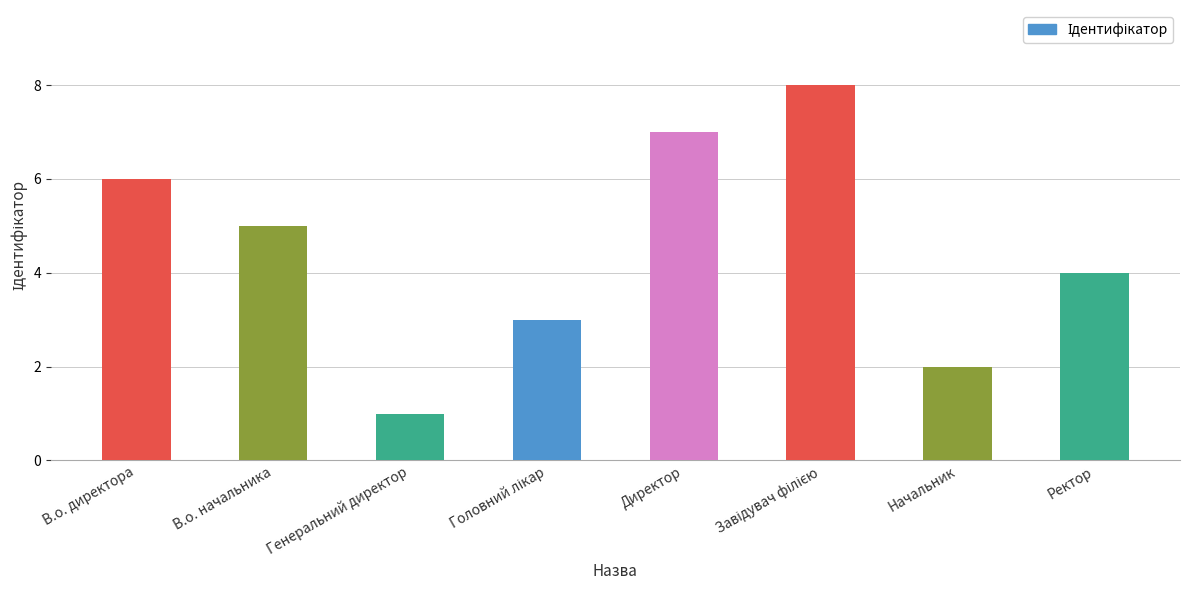

Reading left to right, extract all data points from this chart.

6	5	1	3	7	8	2	4